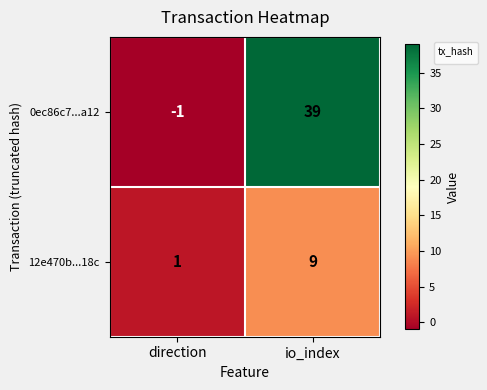

Rank the categories by value from highest to lowest.

io_index, direction